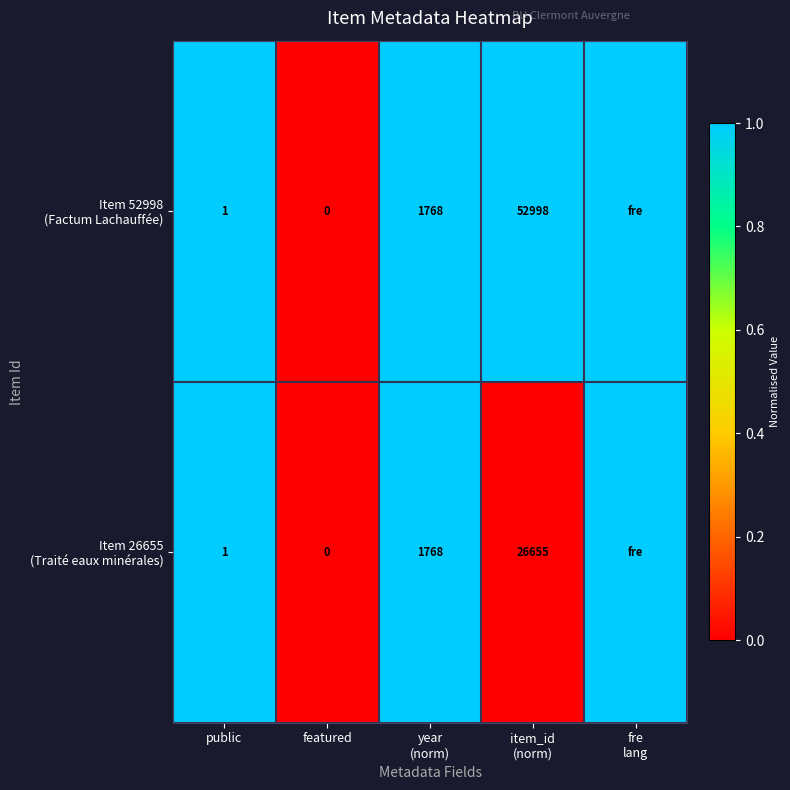

At which category does the chart reach its minimum across all series?

featured